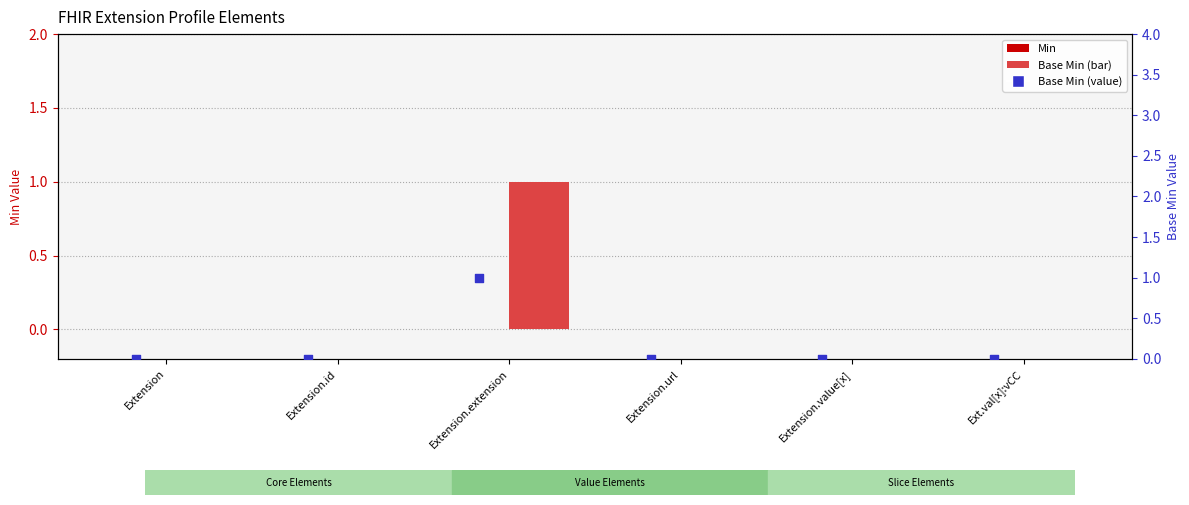

At which category is the sum across all series the highest?

Extension.extension